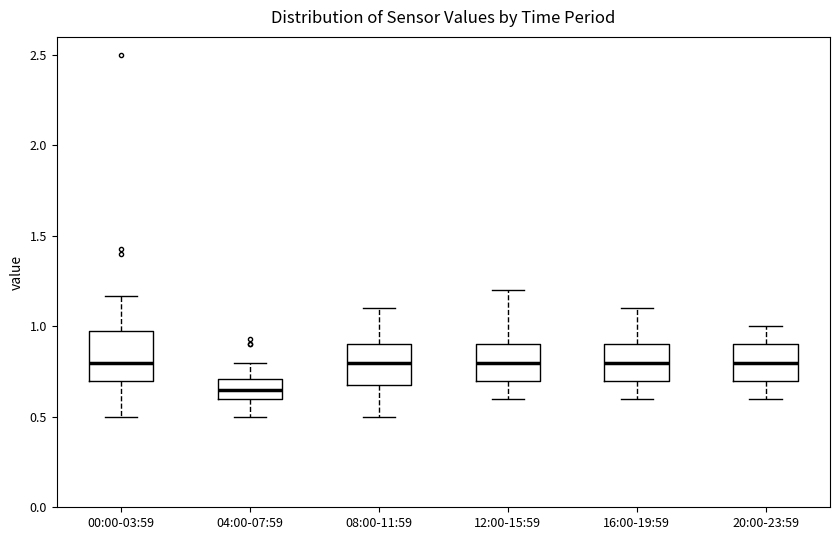

Which box's median line is the lowest?

04:00-07:59